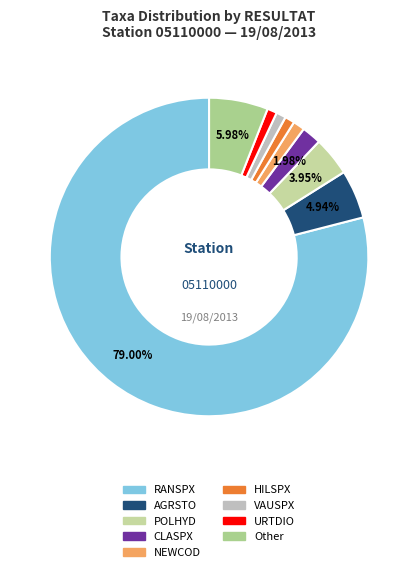

How many segments does this pie chart have?

9